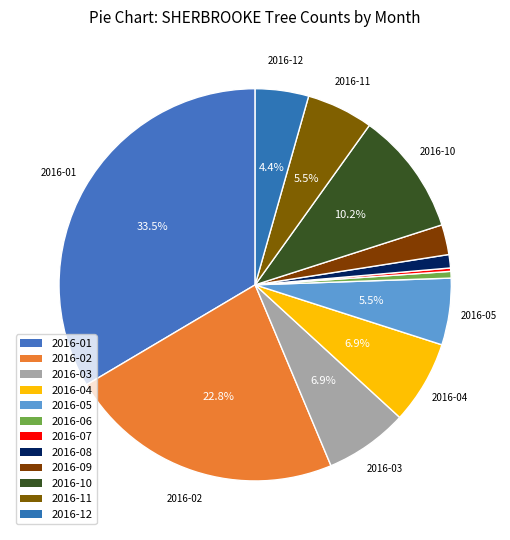

Rank the categories by value from lowest to highest.

2016-07, 2016-06, 2016-08, 2016-09, 2016-12, 2016-05, 2016-11, 2016-03, 2016-04, 2016-10, 2016-02, 2016-01